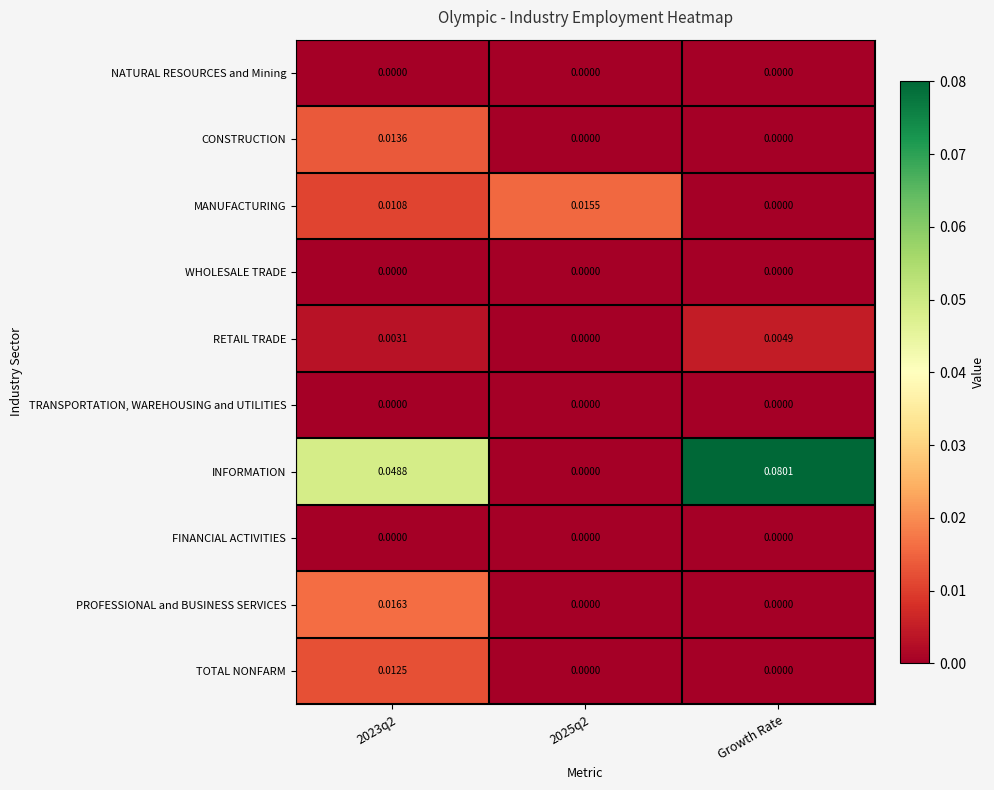

At which category is the sum across all series the highest?

2023q2